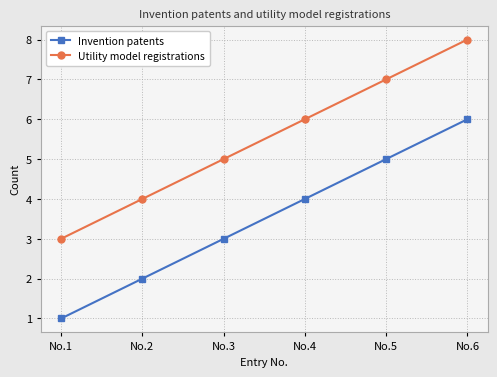

Reading right to left, what are all the values shown in this chart?

Invention patents: 6	5	4	3	2	1
Utility model registrations: 8	7	6	5	4	3